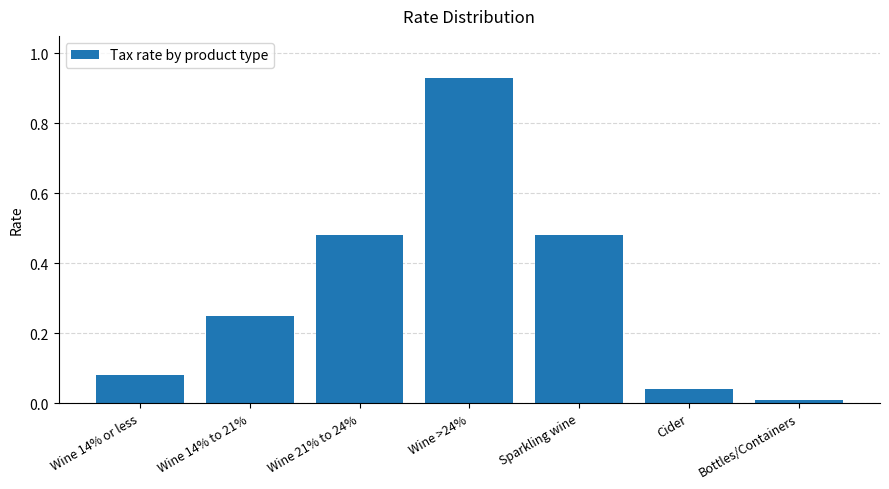

What is the label of the 2nd bar from the right?

Cider